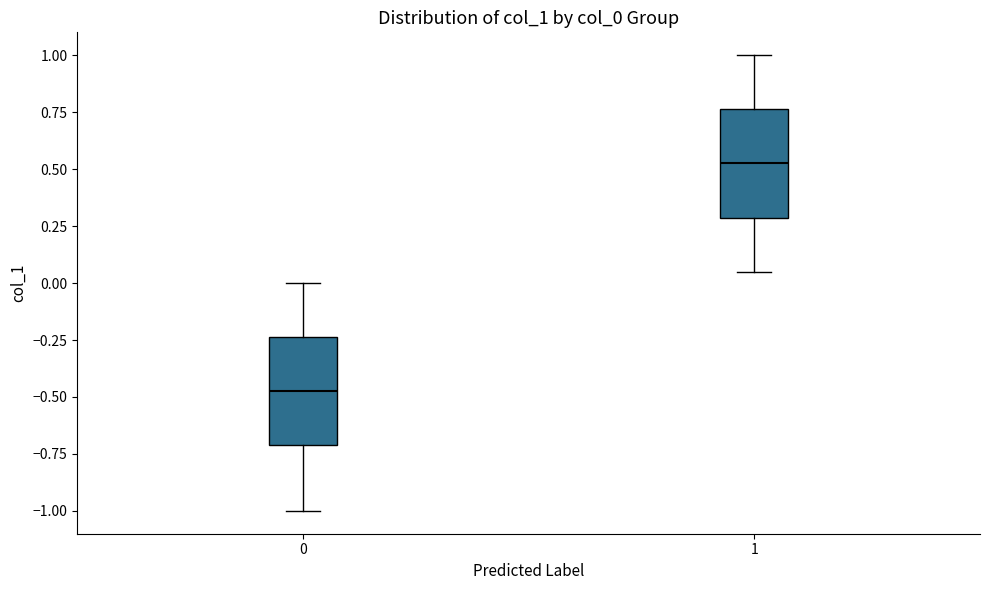

Reading left to right, transcribe this box plot: for each box, give where its median line is, the range the box spans, and where its two whiskers end, as read against the y-axis. The values are not printed on the chart, so give them approximately, as read against the axis.

0: median -0.45, box -0.70 to -0.25, whiskers -1.00 to 0.00
1: median 0.55, box 0.30 to 0.75, whiskers 0.05 to 1.00